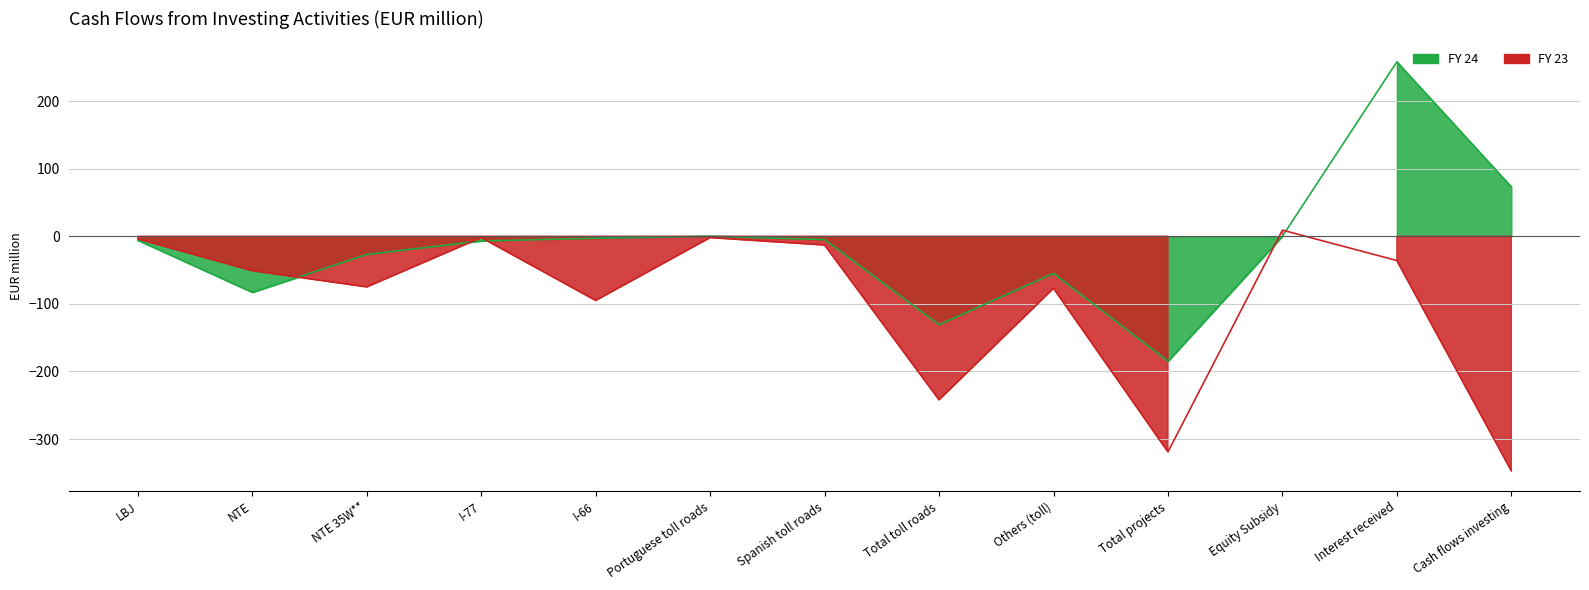

Which series has the largest total across all categories?

FY 24